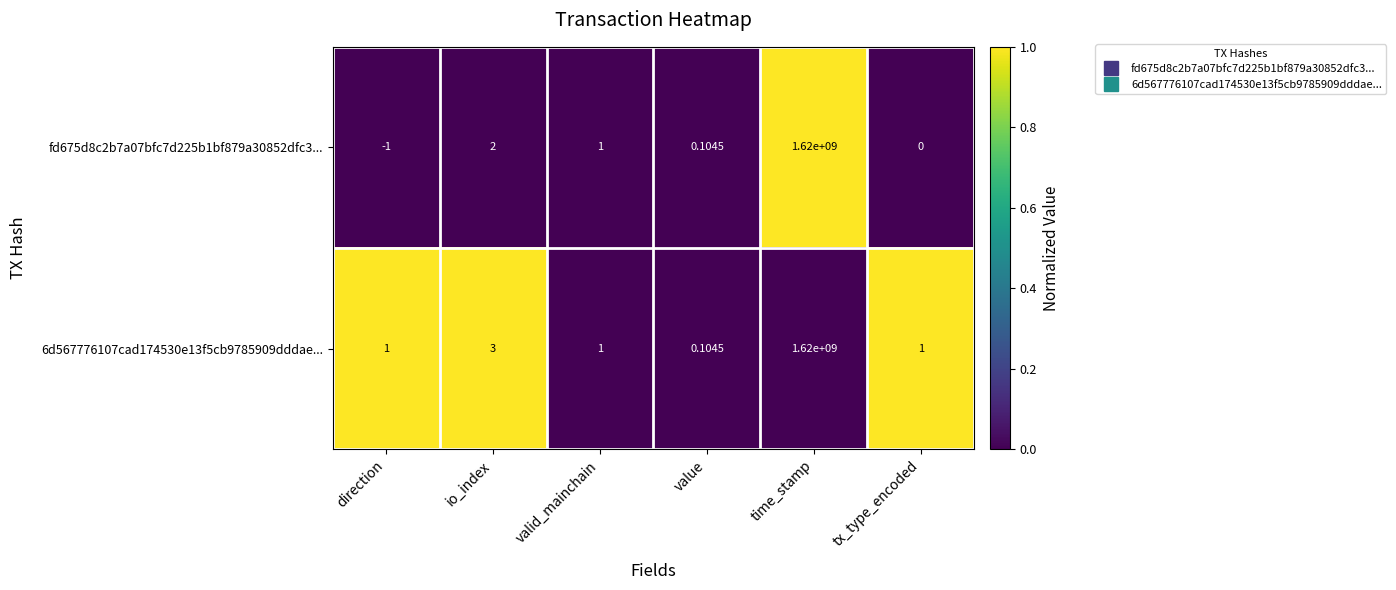

List the labels in order of fd675d8c2b7a07bfc7d225b1bf879a30852dfc3... value, smallest first.

direction, tx_type_encoded, value, valid_mainchain, io_index, time_stamp